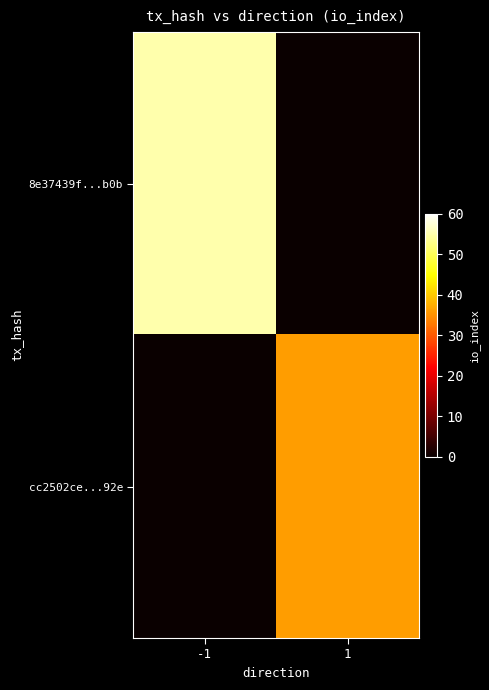

What is the spread (max minus min) of values at 1?

36